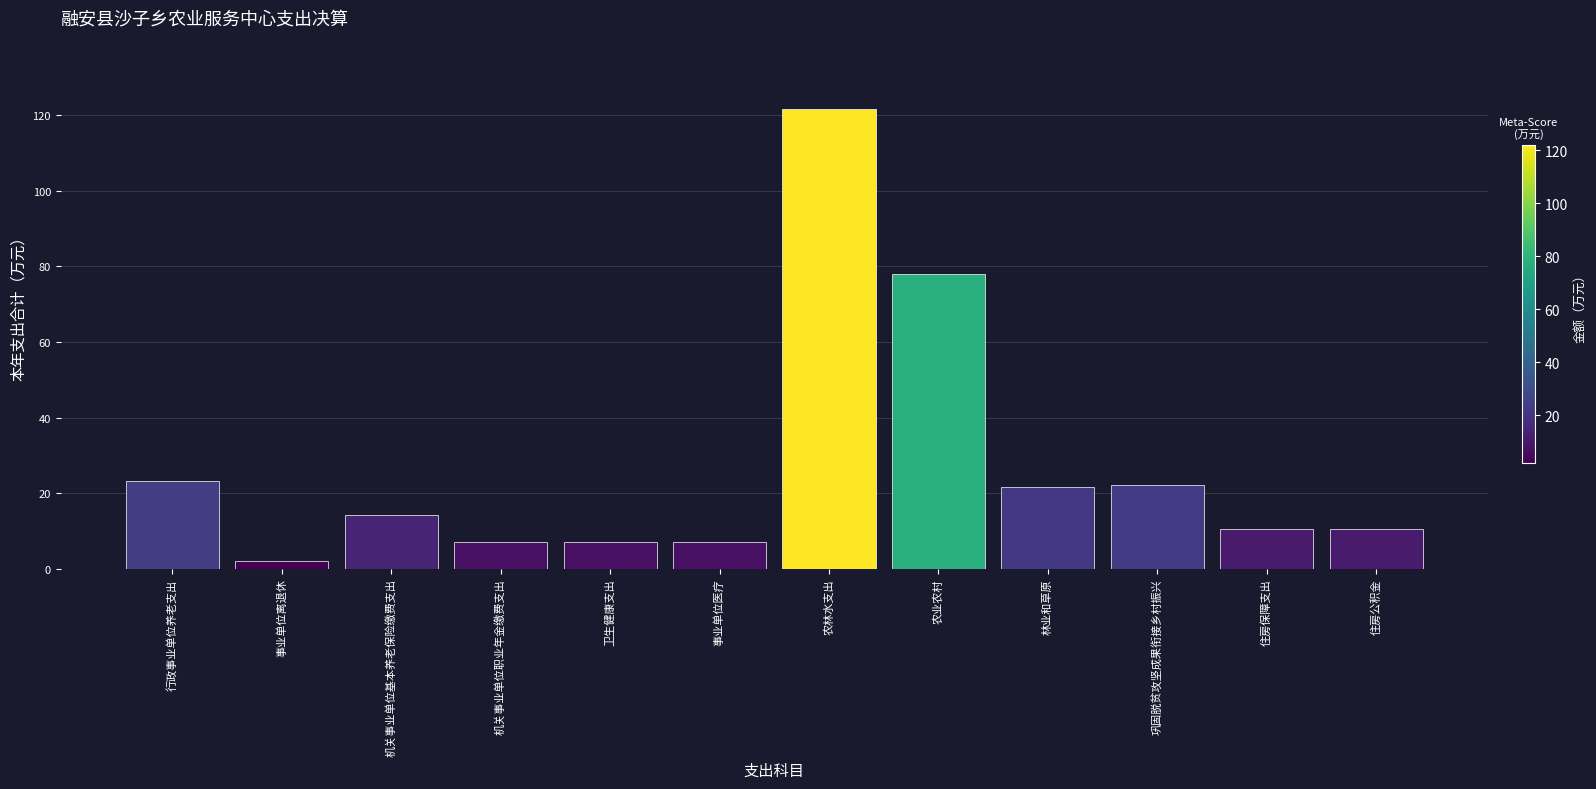

Read the value at 机关事业单位基本养老保险缴费支出.

14.1